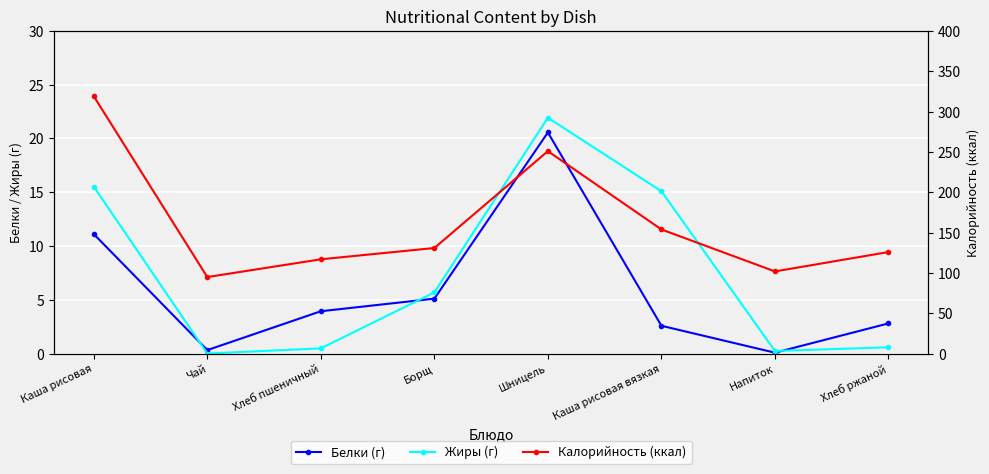

What is the spread (max minus min) of values at Каша рисовая?

307.9